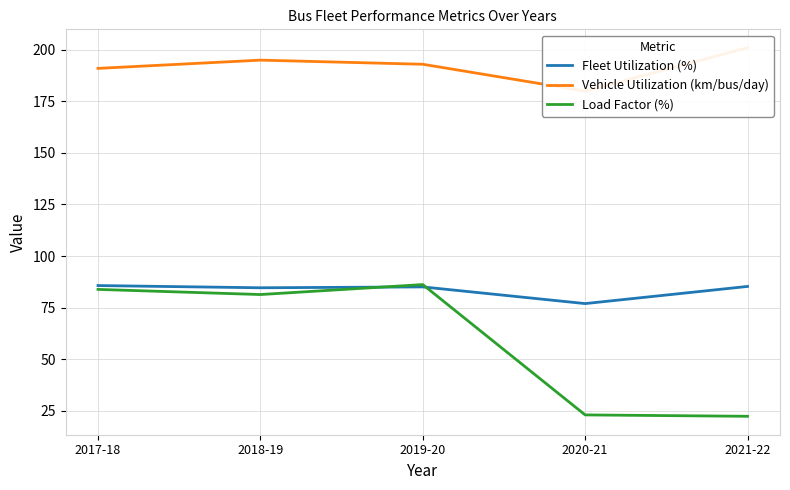

Which category has the lowest value in the Load Factor (%) series?

2021-22